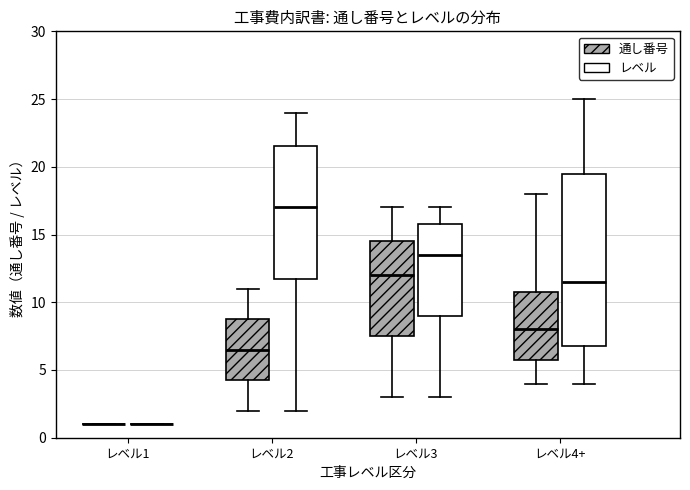

Reading left to right, read every box against the y-axis: the position of its median line, the range the box covers, and the ends of its whiskers. The values are not printed on the chart, so give them approximately, as read against the axis.

レベル1 (通し番号): box collapsed to a line at 1.0, whiskers 1.0 to 1.0
レベル1 (レベル): box collapsed to a line at 1.0, whiskers 1.0 to 1.0
レベル2 (通し番号): median 6.5, box 4.5 to 9.0, whiskers 2.0 to 11.0
レベル2 (レベル): median 17.0, box 12.0 to 21.5, whiskers 2.0 to 24.0
レベル3 (通し番号): median 12.0, box 7.5 to 14.5, whiskers 3.0 to 17.0
レベル3 (レベル): median 13.5, box 9.0 to 16.0, whiskers 3.0 to 17.0
レベル4+ (通し番号): median 8.0, box 6.0 to 11.0, whiskers 4.0 to 18.0
レベル4+ (レベル): median 11.5, box 7.0 to 19.5, whiskers 4.0 to 25.0